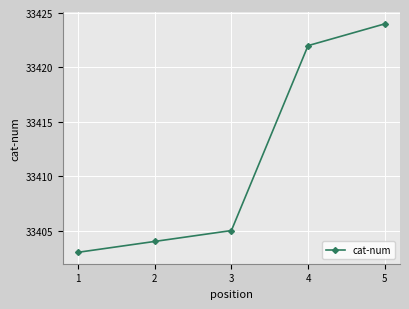

What is the average value?

33412